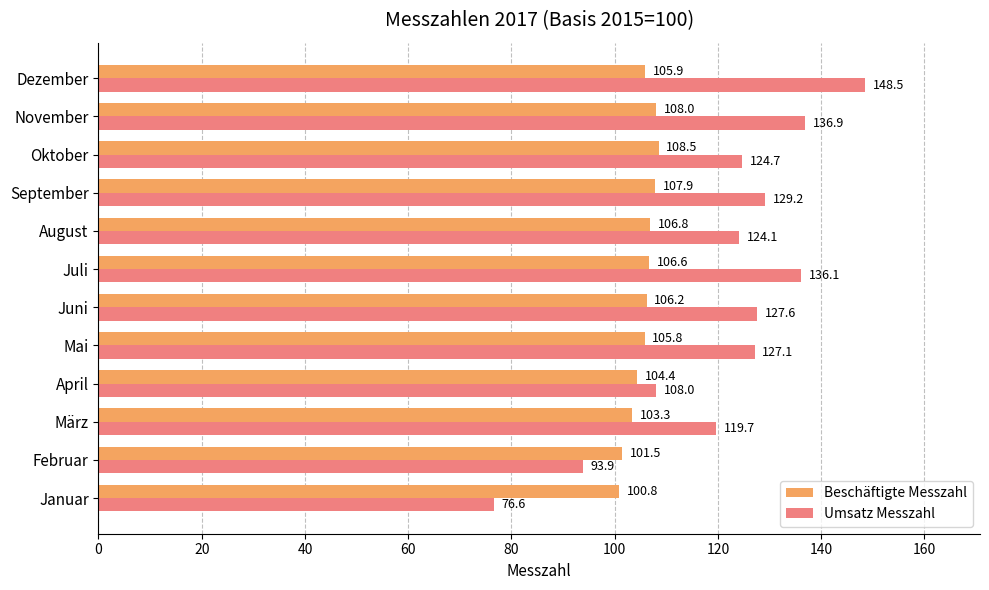

At how many categories does at least one series exceed 120?

8